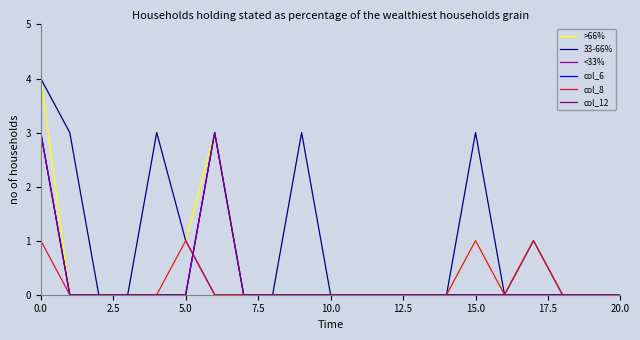

In 33-66%, how many points are higher than both neighbors (excluding endpoints)?

4